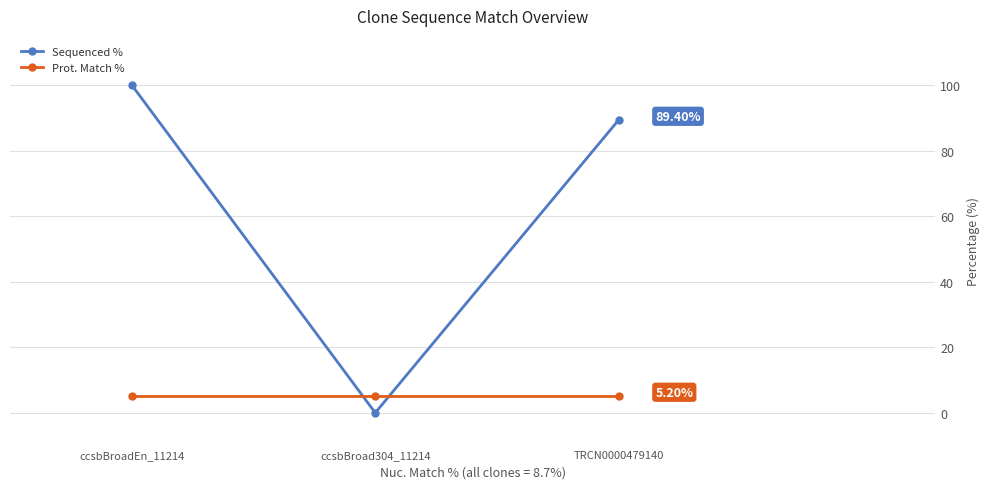

Does the chart have visible grid lines?

Yes